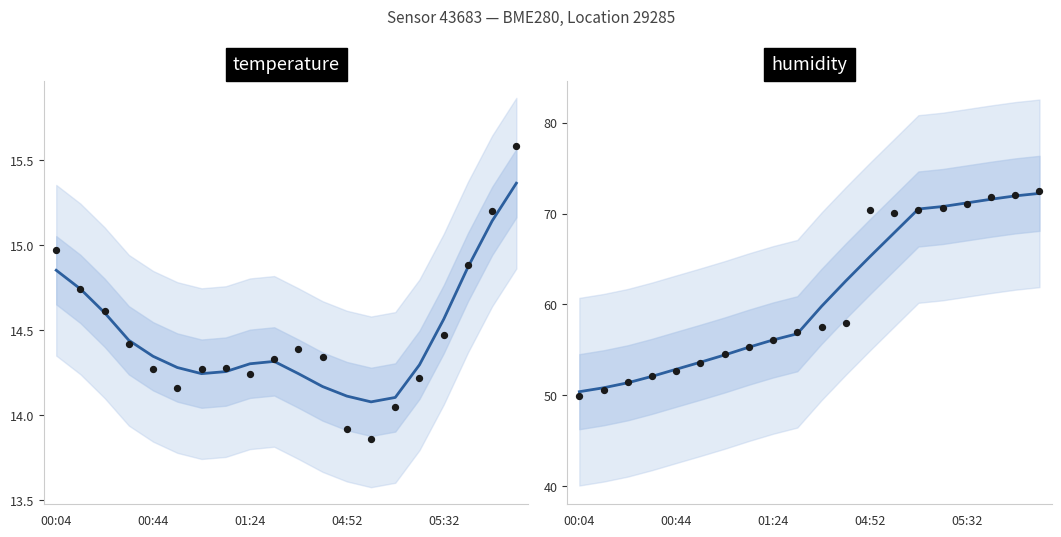

What is the total value across all series at 04:52?

79.4